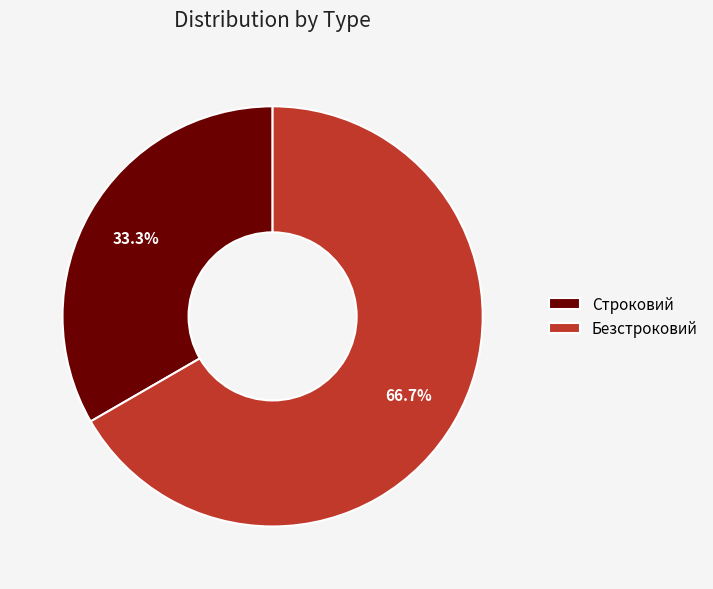

To the nearest percent, what is the average slice percentage?

50%